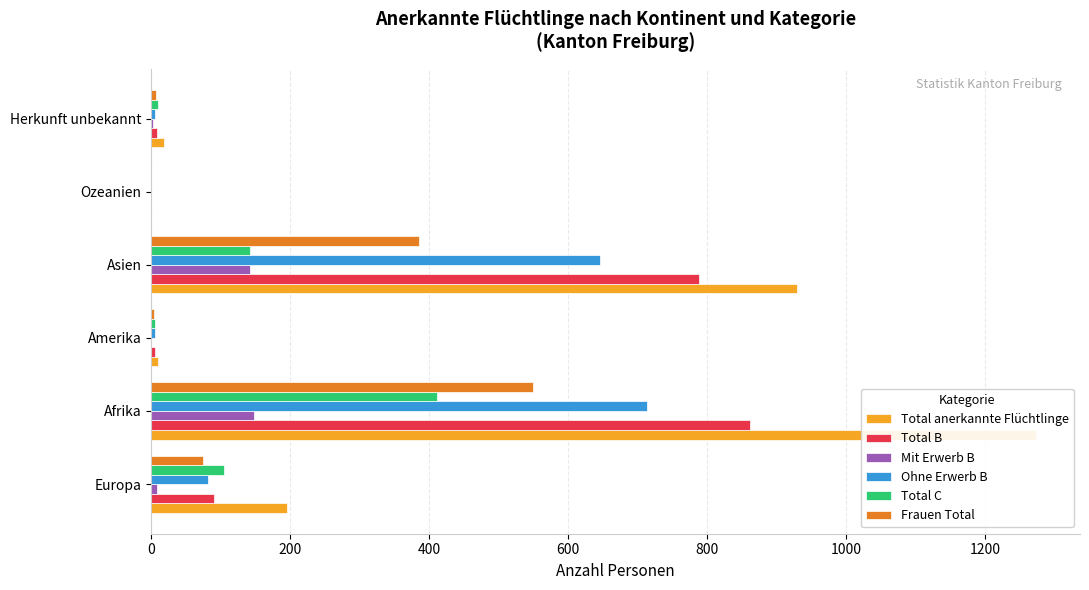

What is the difference between the maximum and minimum values in the Total anerkannte Flüchtlinge series?

1273